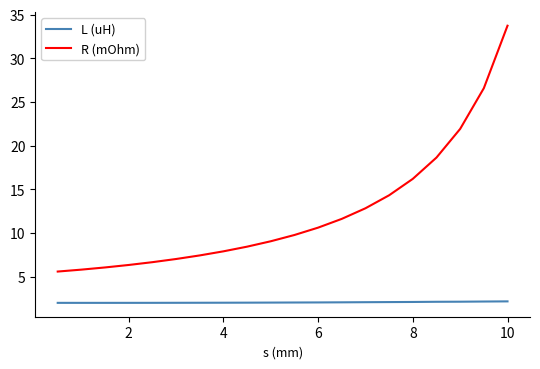

What is the maximum value shown in the chart?

33.7